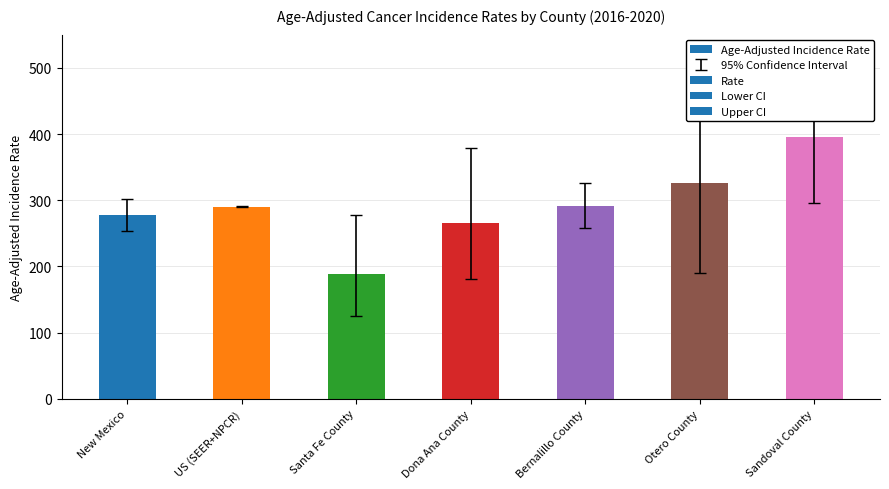

What is the label of the 6th bar from the right?

US (SEER+NPCR)